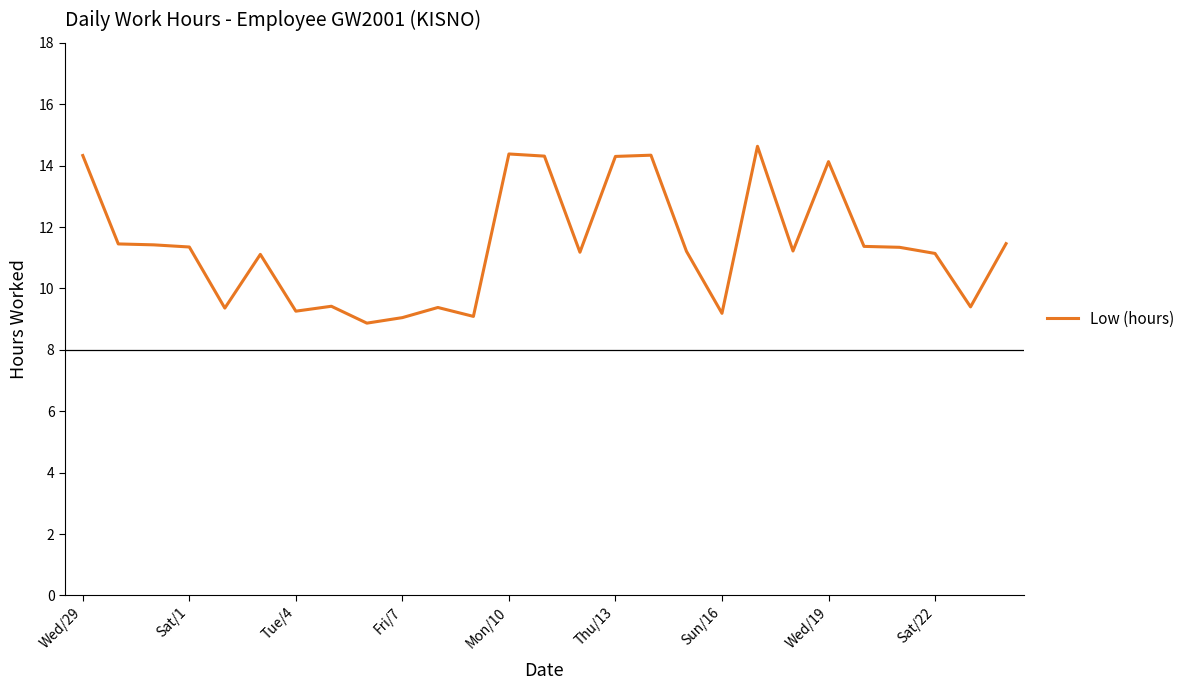

What is the greatest value displayed?

14.6